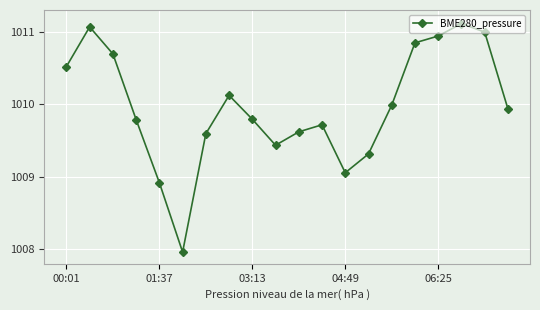

What is the average value?

1010.0